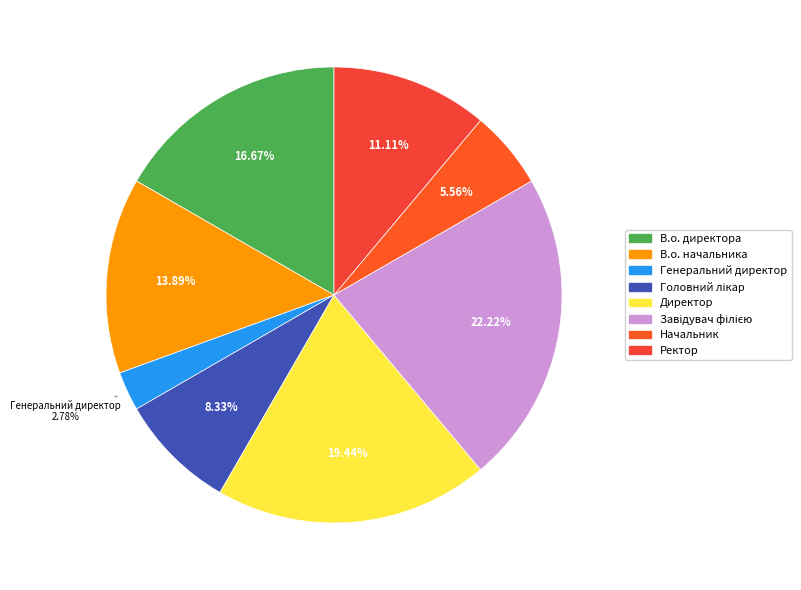

Combined, what portion of the pie is В.о. начальника and Директор?

33.3%